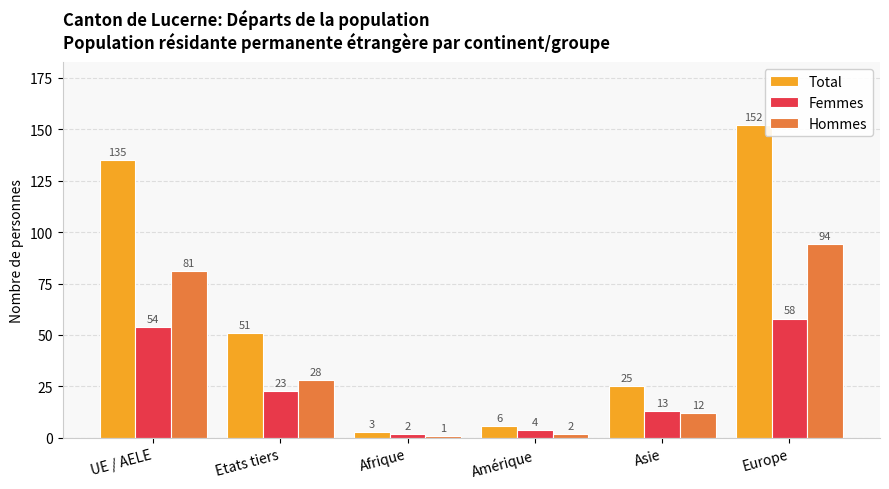

Which series has the widest spread of values?

Total